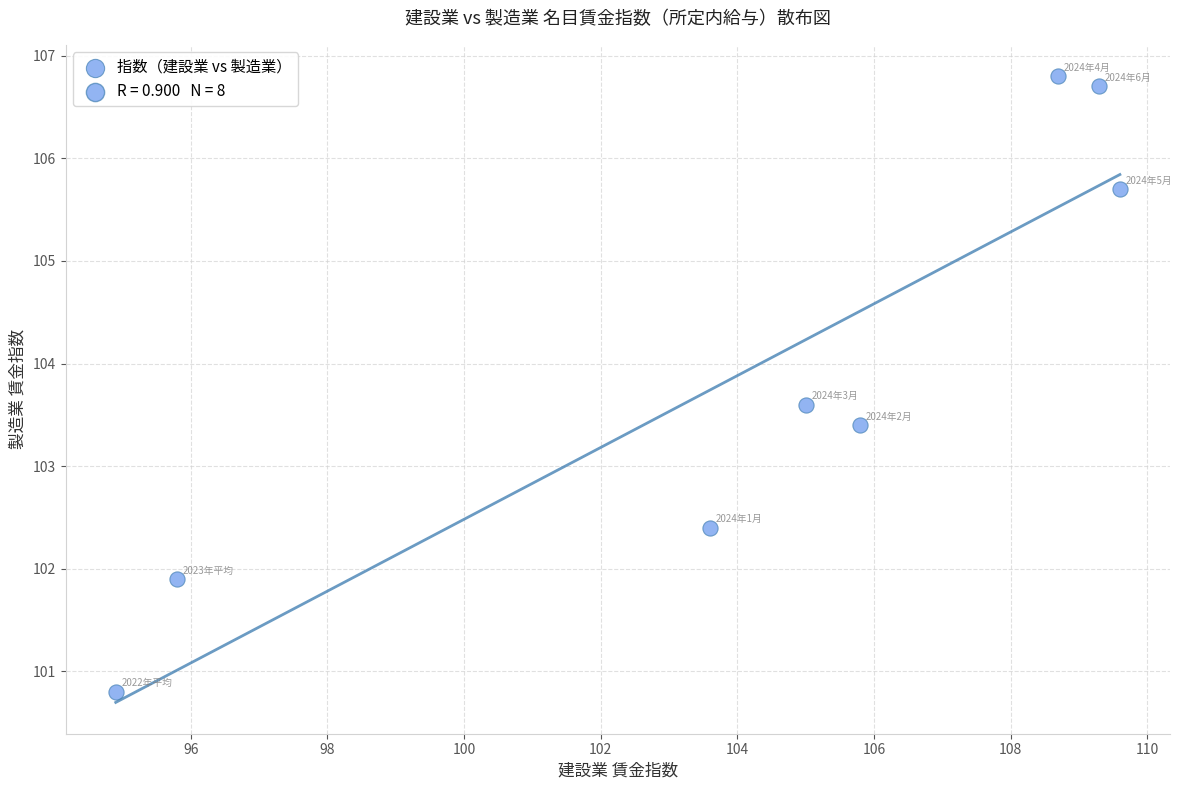

What is the average X value?

104.1